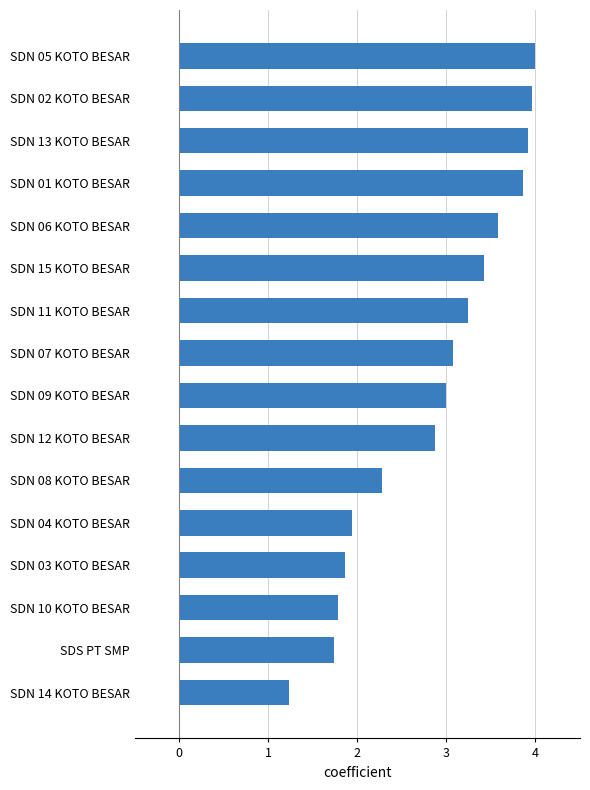

Reading top to bottom, list all the values displayed in this chart.

4.0	4.0	3.9	3.9	3.6	3.4	3.2	3.1	3.0	2.9	2.3	1.9	1.9	1.8	1.7	1.2